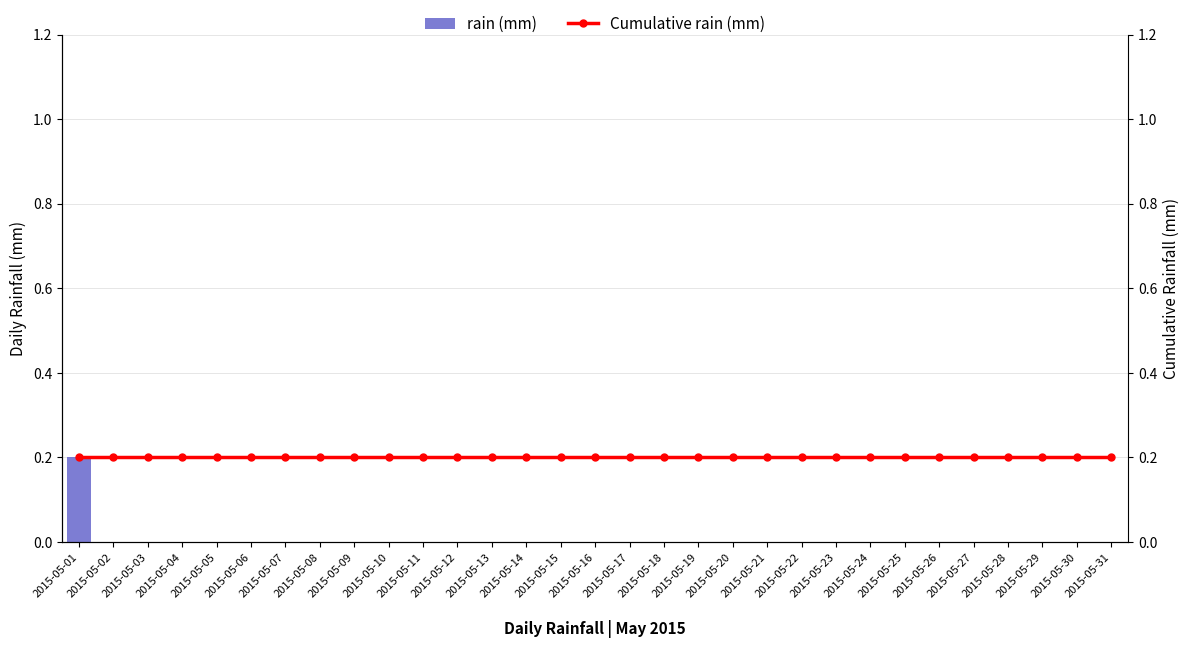

Are the bars grouped side by side (vs. stacked)?

Yes